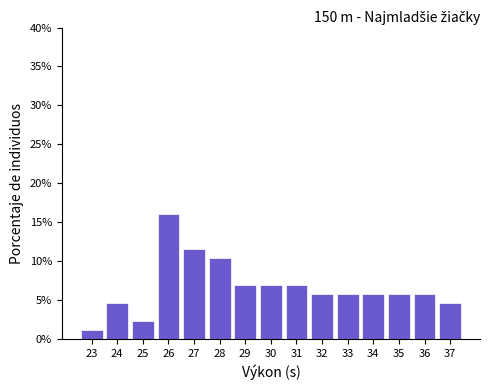

Reading left to right, extract all data points from this chart.

23=1.1	24=4.6	25=2.3	26=16.1	27=11.5	28=10.3	29=6.9	30=6.9	31=6.9	32=5.7	33=5.7	34=5.7	35=5.7	36=5.7	37=4.6